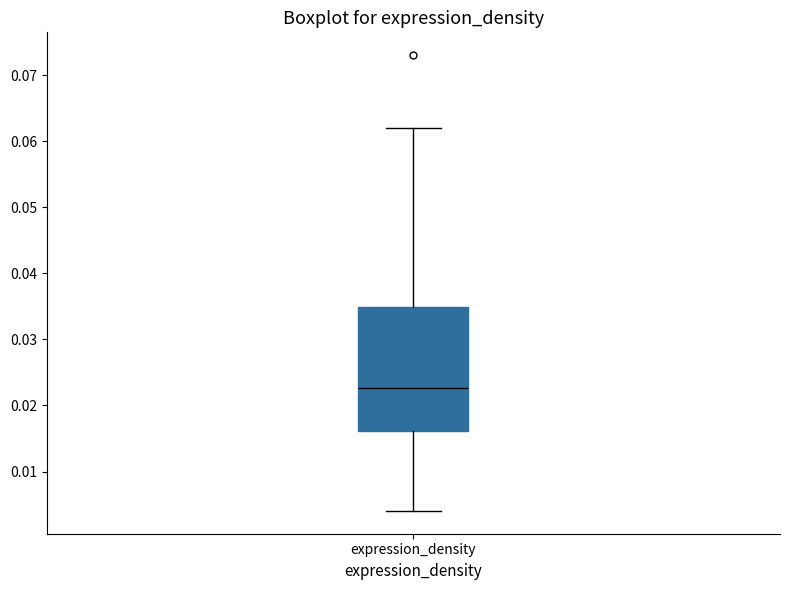

Transcribe this box plot: give where the median line is, the range the box spans, and where the two whiskers end, as read against the y-axis. The values are not printed on the chart, so give them approximately, as read against the axis.

median 0.023, box 0.016 to 0.035, whiskers 0.004 to 0.062